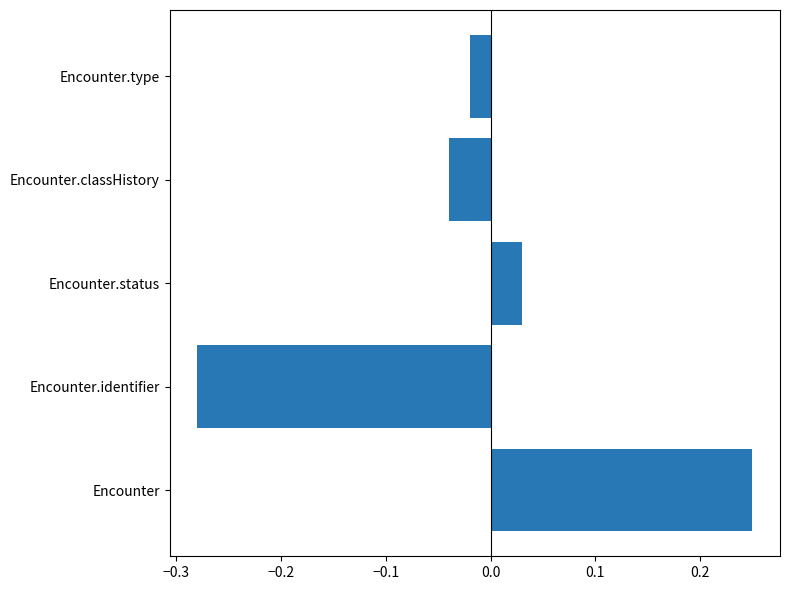

Rank the categories by value from lowest to highest.

Encounter.identifier, Encounter.classHistory, Encounter.type, Encounter.status, Encounter